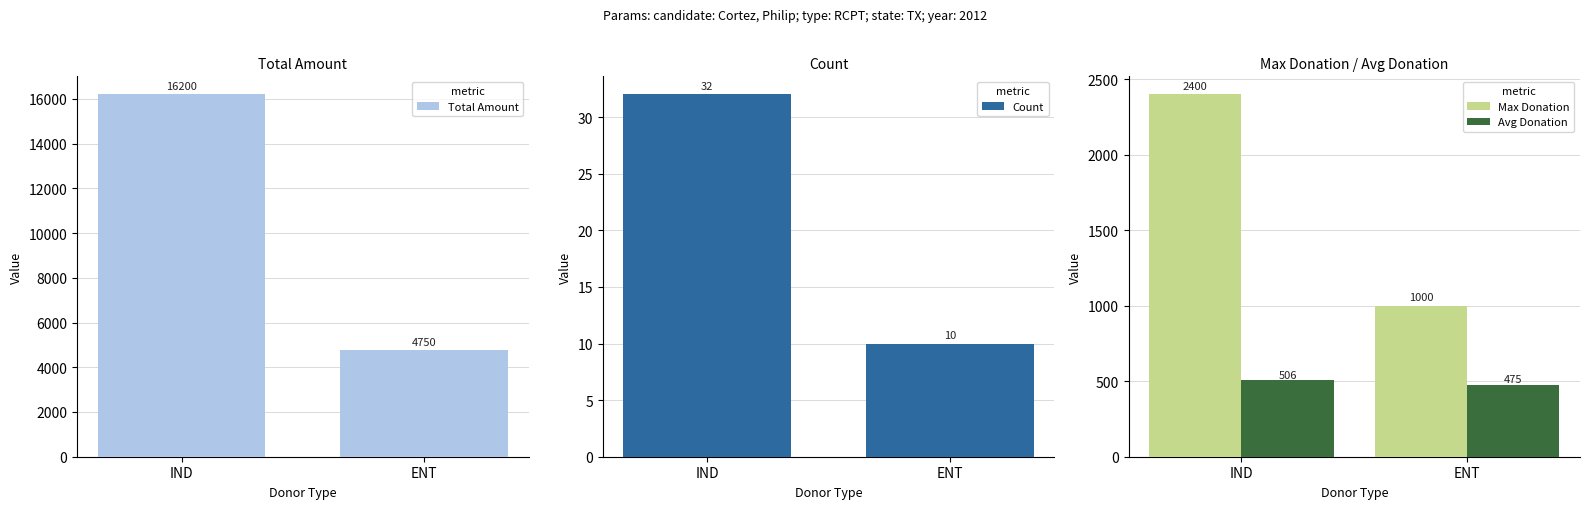

Which label corresponds to the smallest value in the chart?

ENT